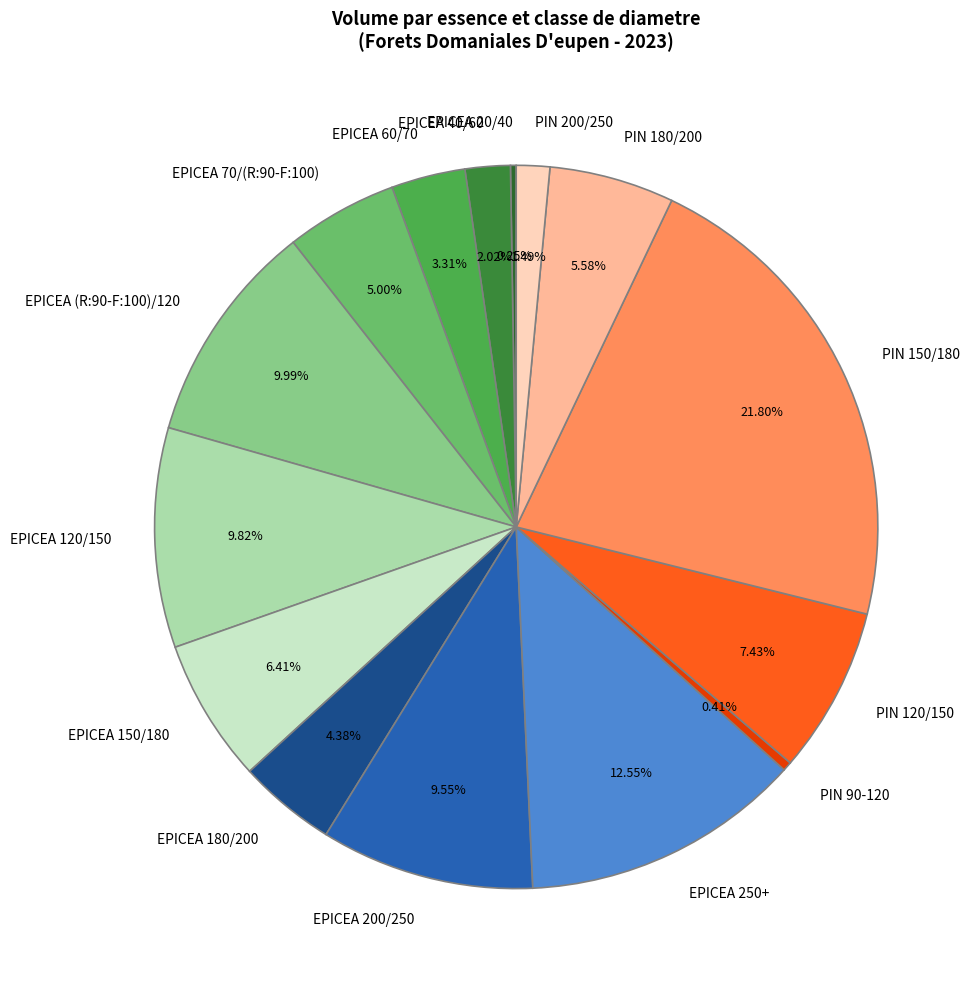

How much of the chart is everything except PIN 150/180?

78.2%